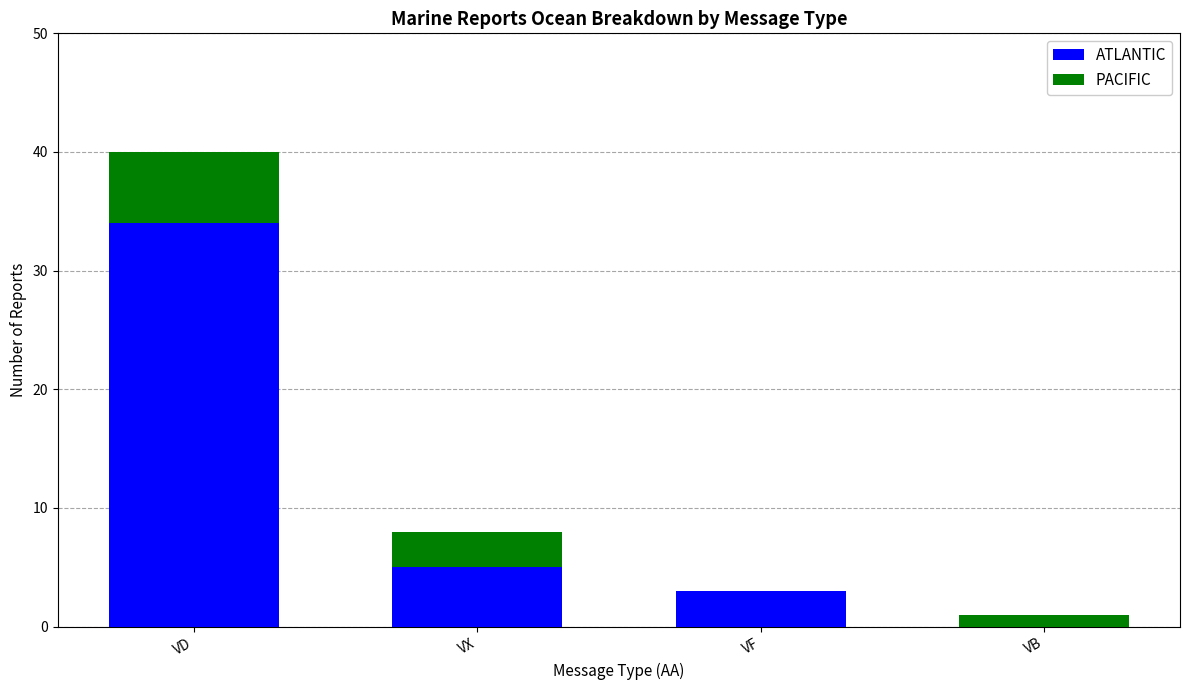

Which category has the highest value in the ATLANTIC series?

VD